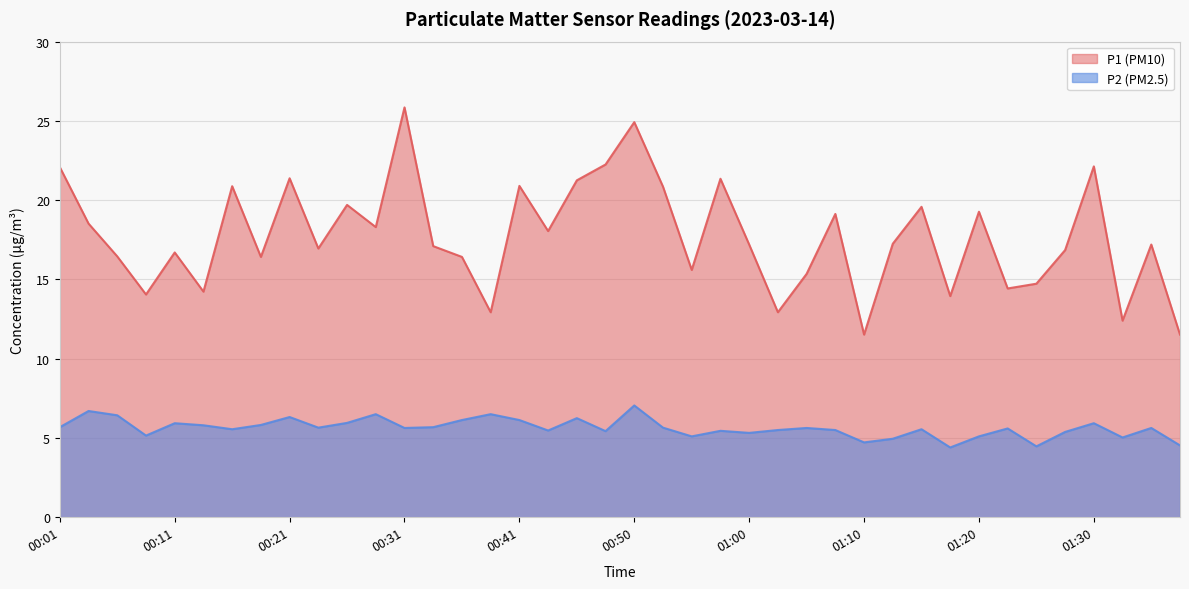

Is it true that P2 equals 2.7 at 00:23?

False